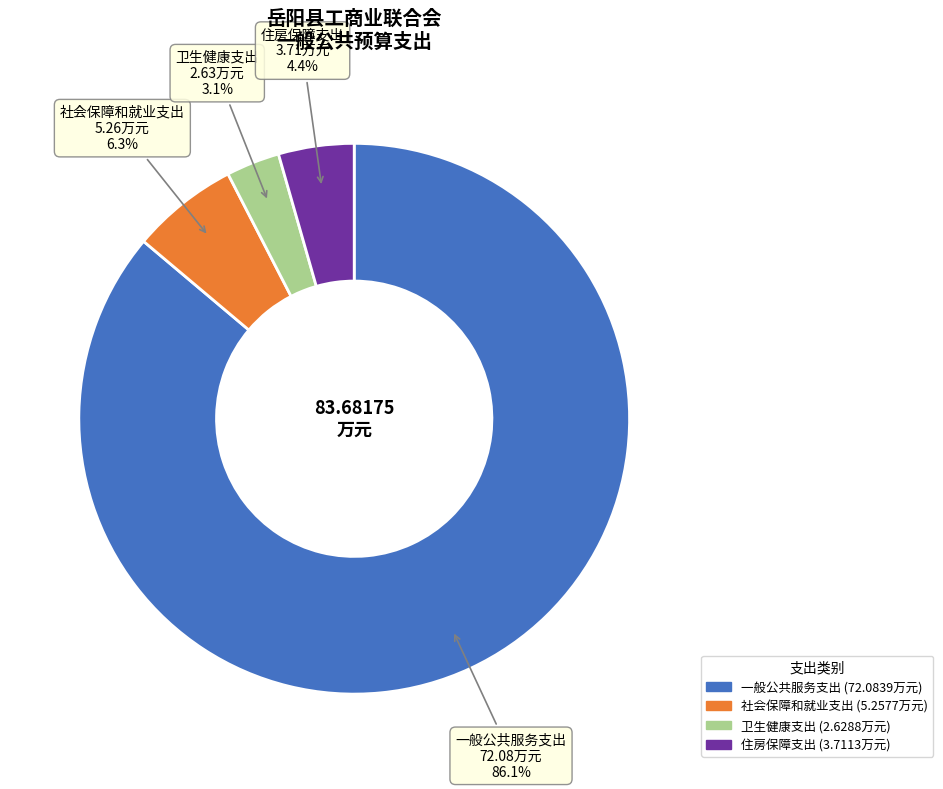

To the nearest percent, what percentage of the pie is 社会保障和就业支出?

6%